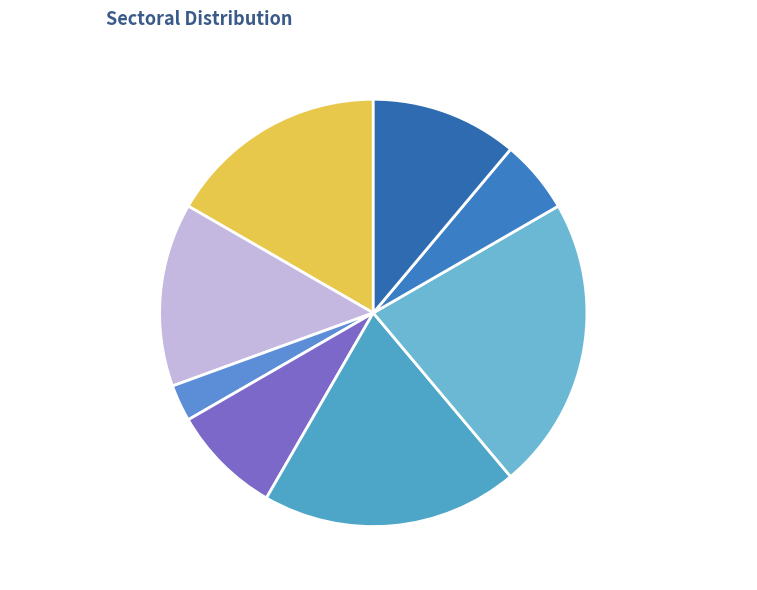

What is the ratio of the value at Директор to the value at В.о. начальника?

1.4